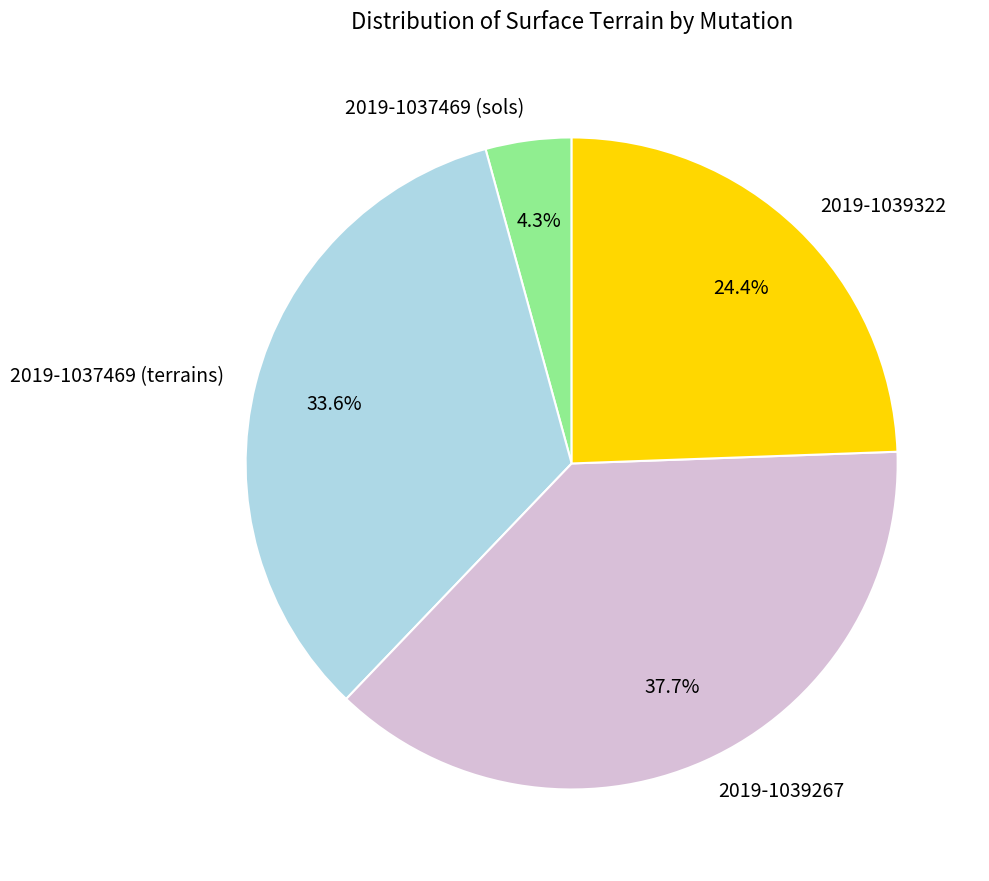

What is the ratio of the value at 2019-1037469 (sols) to the value at 2019-1039322?

0.2